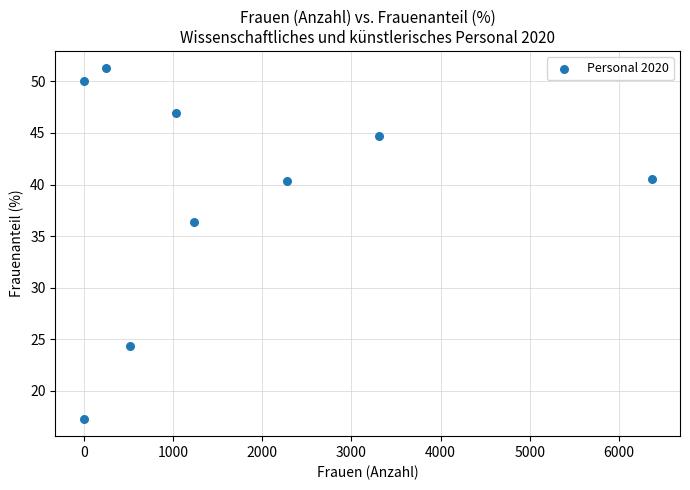

What Y value in the scatter plot is closest to 34?

36.4